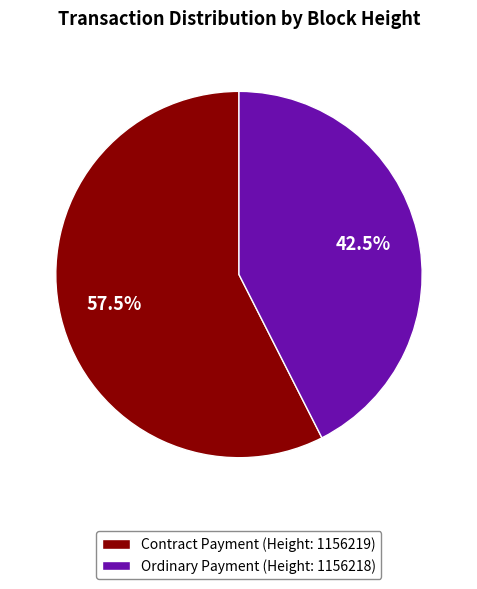

What is the total percentage of Contract Payment (Height: 1156219) and Ordinary Payment (Height: 1156218)?

100.0%